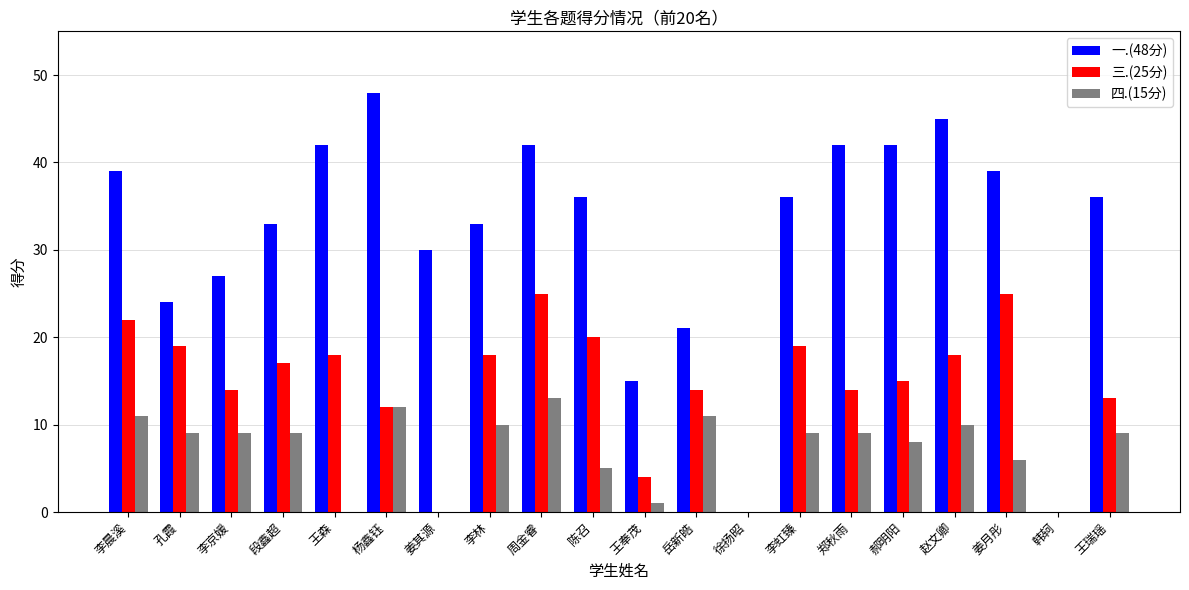

At which category is the sum across all series the highest?

周金睿